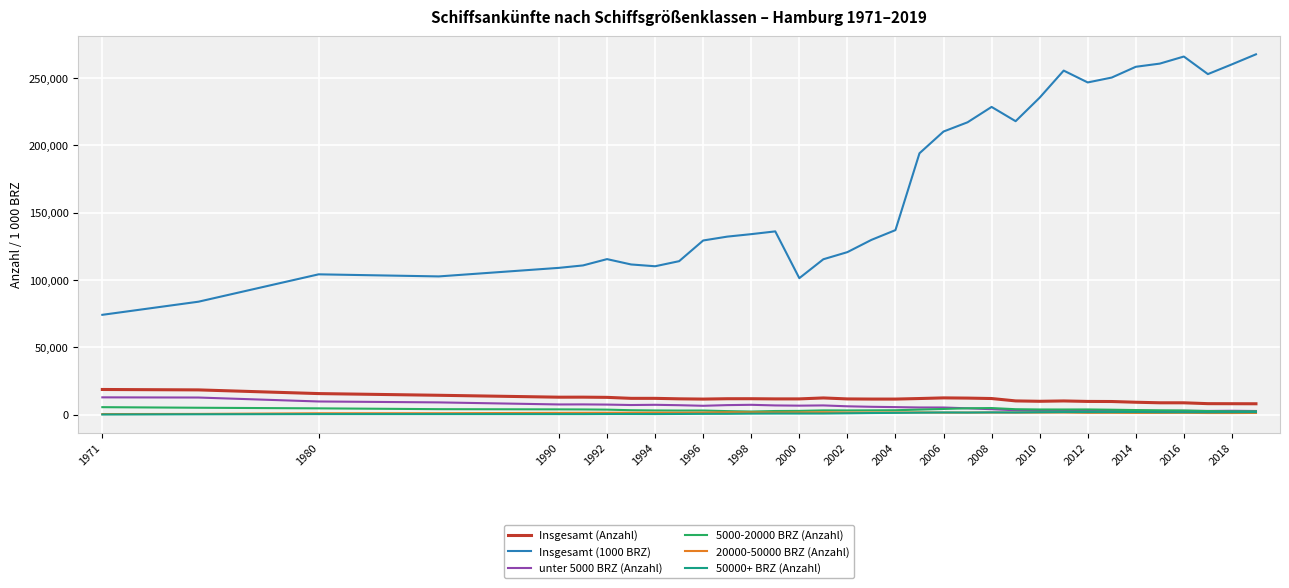

What is the average value of the unter 5000 BRZ (Anzahl) series?

5776